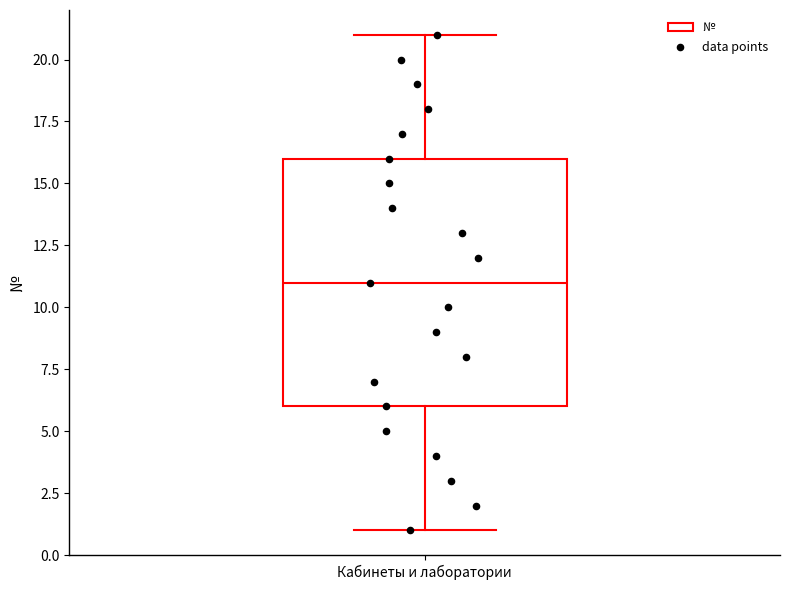

Where does the median line of the box for Кабинеты и лаборатории sit on the y-axis? The values are not printed on the chart, so give them approximately, as read against the axis.

11